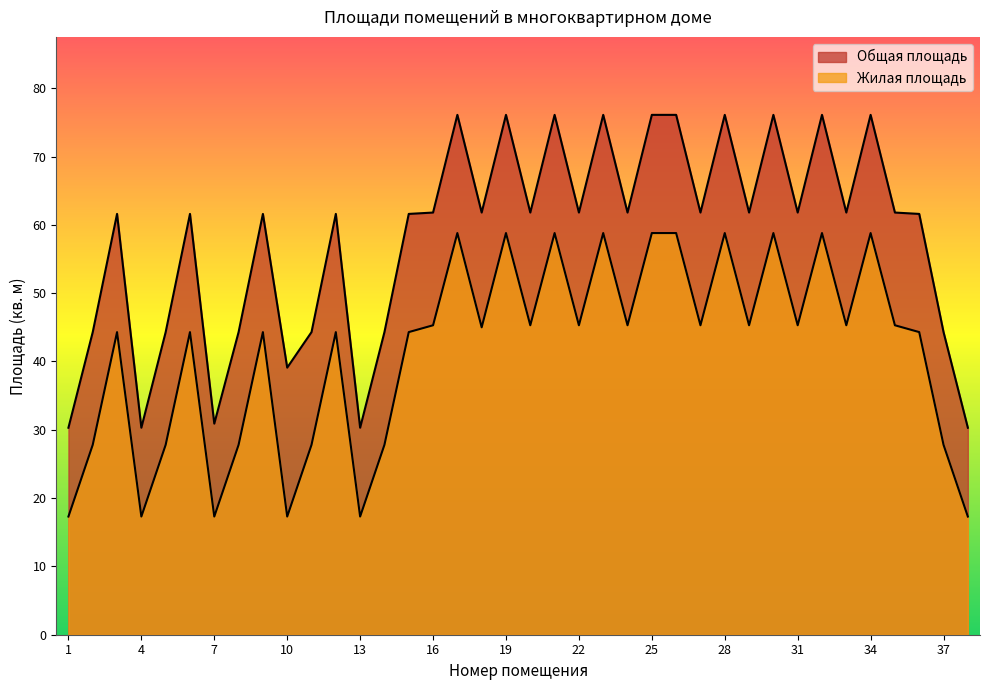

How many interior local peaks does the Жилая площадь series have?

12